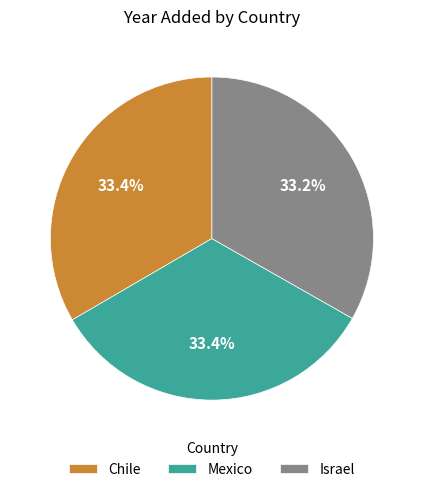

Is there a majority slice in this chart?

No